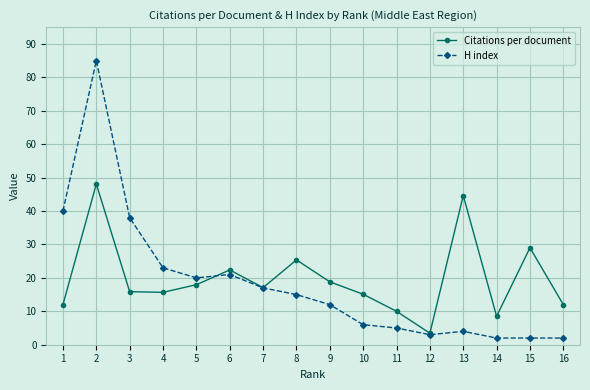

Which series has the widest spread of values?

H index